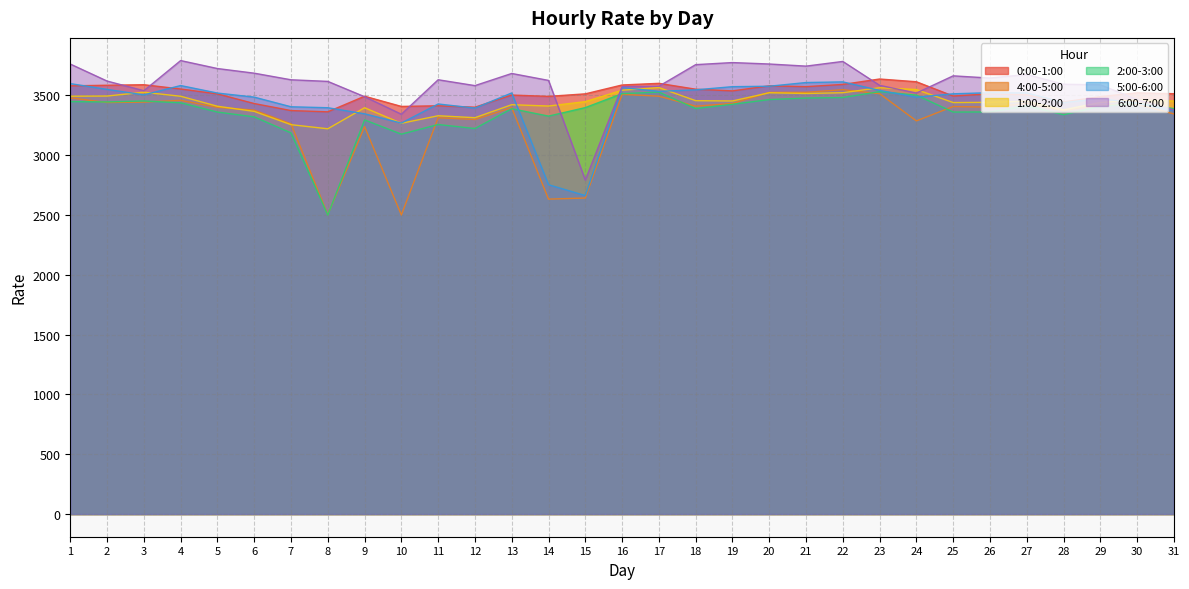

What value does the 5:00-6:00 series have at 19?

3571.8